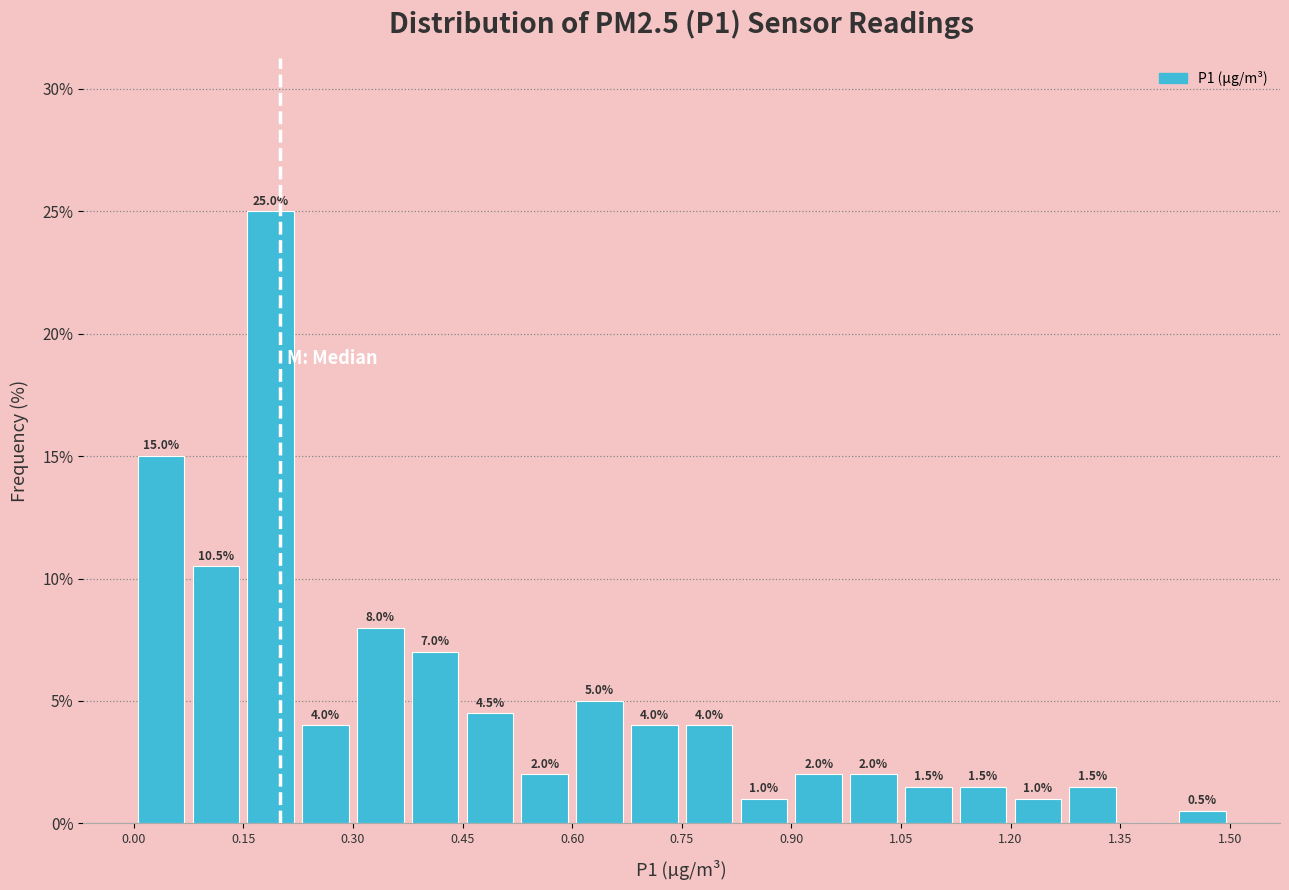

Around what value on the x-axis is the tallest bar? Give the approximate position of its centre, as read against the axis.

0.18